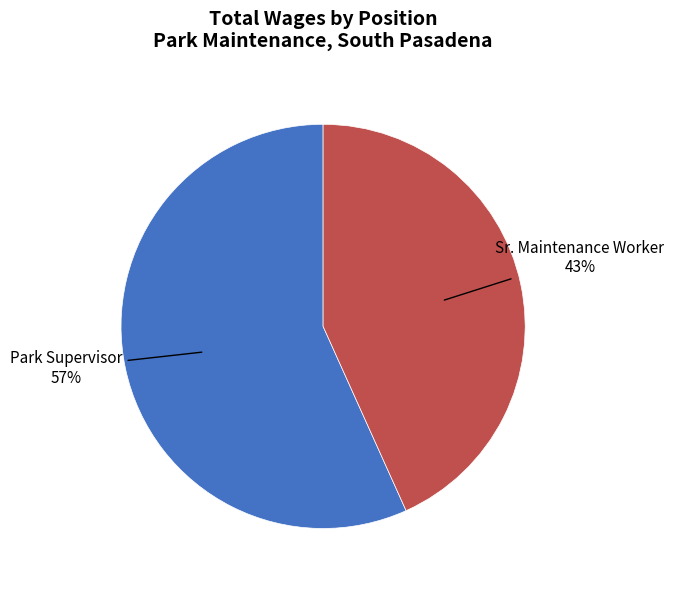

True or false: Park Supervisor accounts for 71% of the total.

False